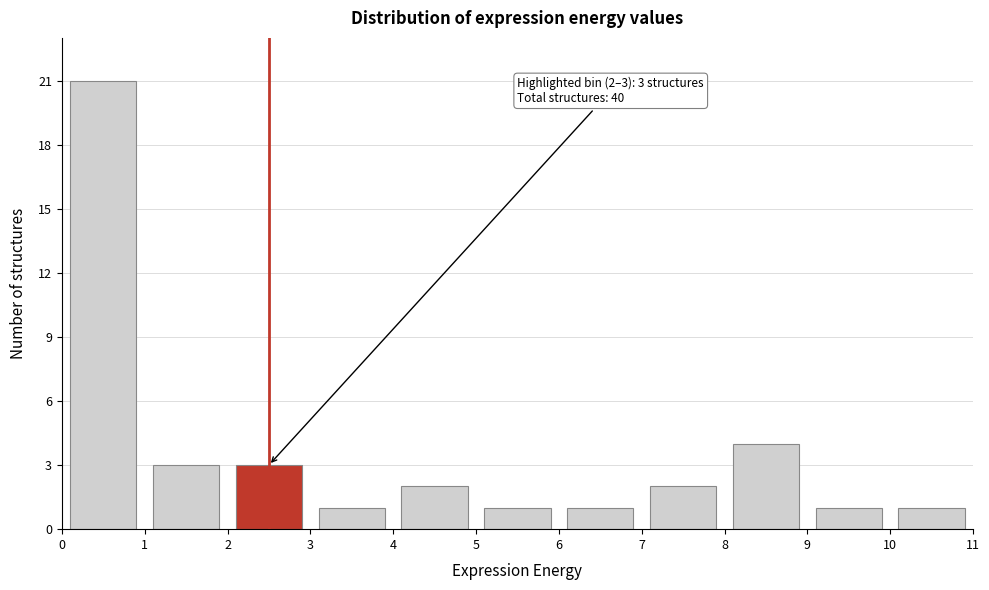

Over which range of the x-axis is the bar tallest?

0 to 1